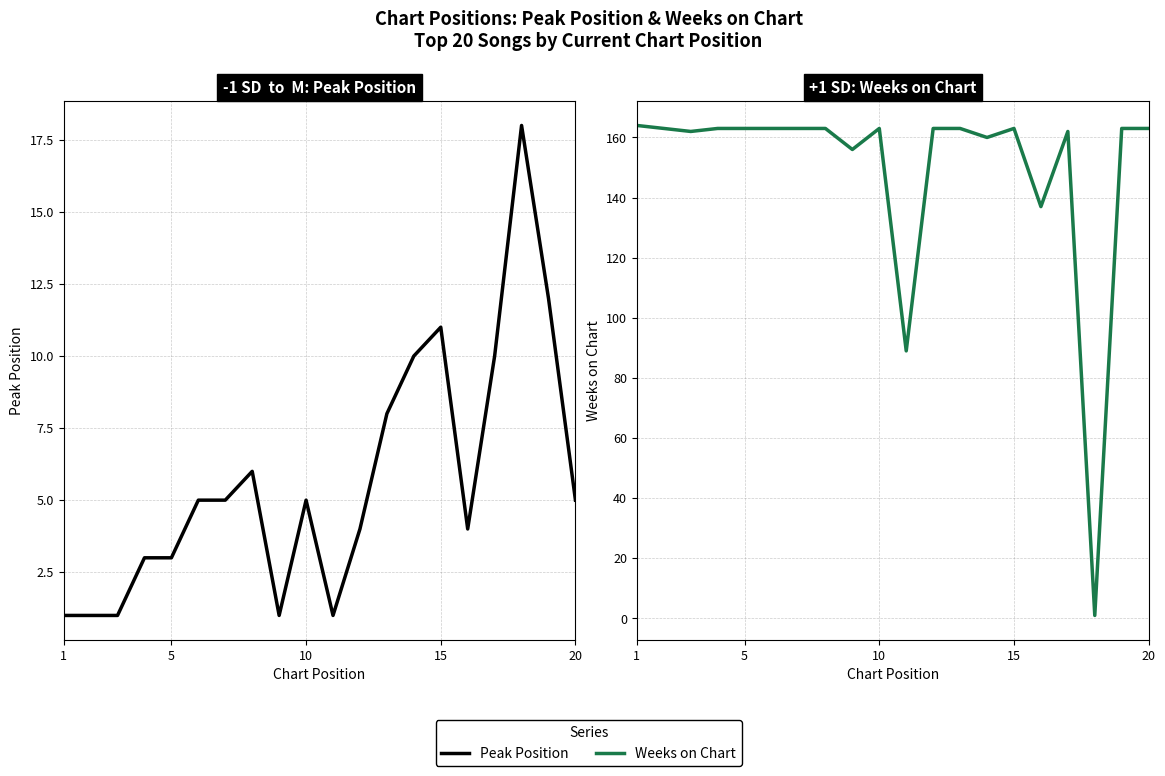

Which series ends up on top after the final intersection of Weeks on Chart and Peak Position?

Weeks on Chart